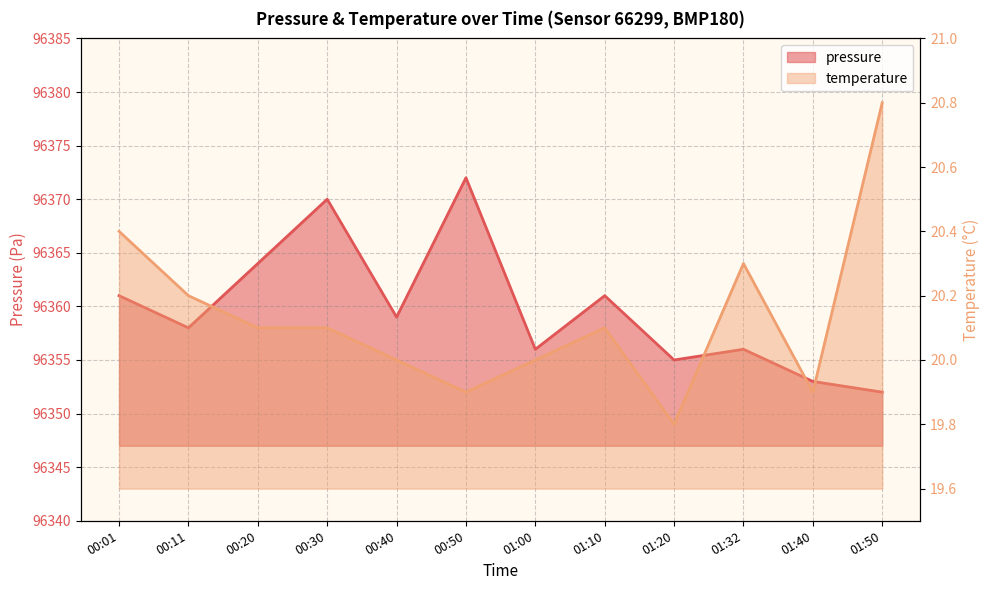

In temperature, how many points are higher than both neighbors (excluding endpoints)?

2